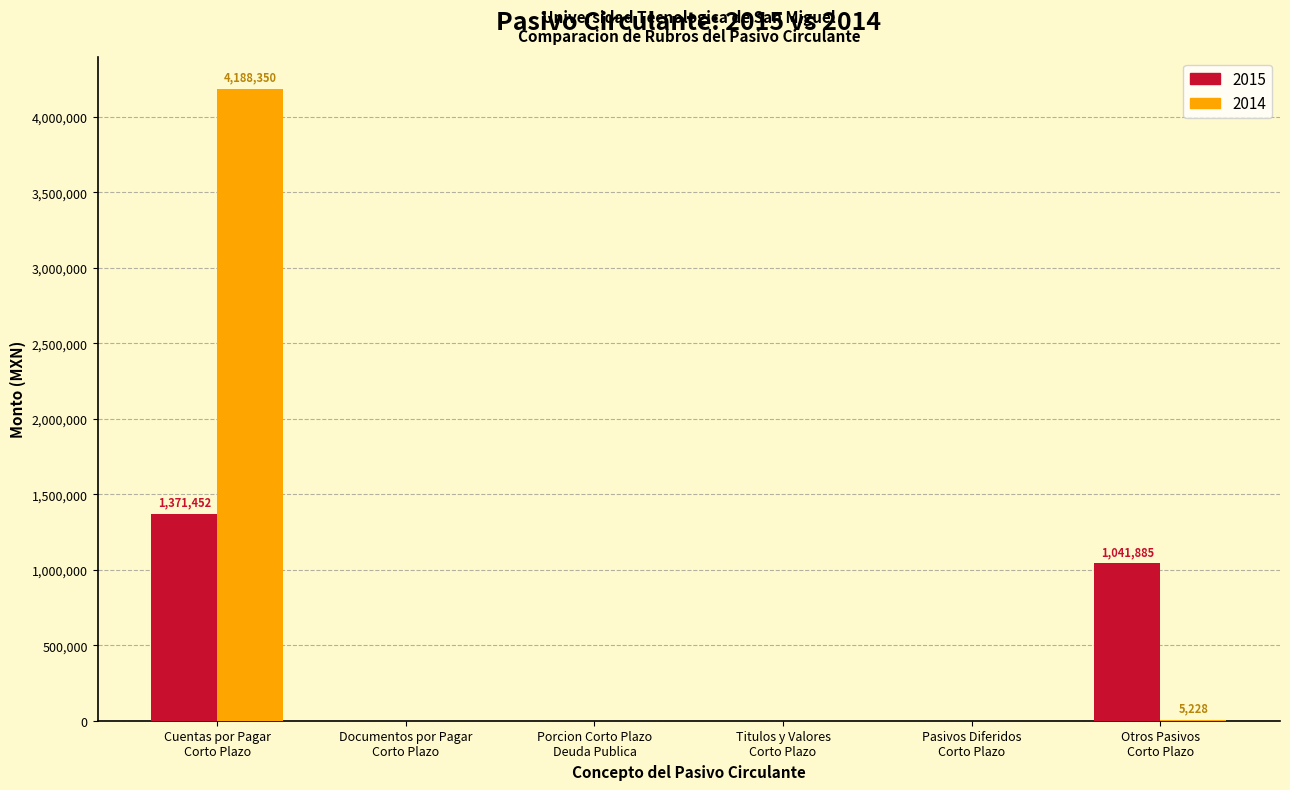

What is the greatest value displayed?

4188349.9